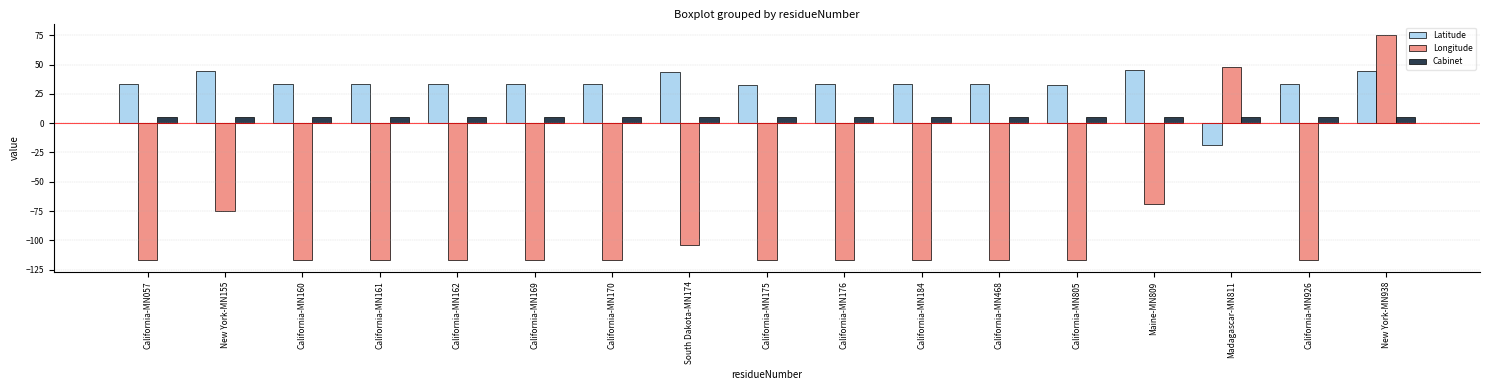

What is the label of the 1st bar from the left?

California-MN057